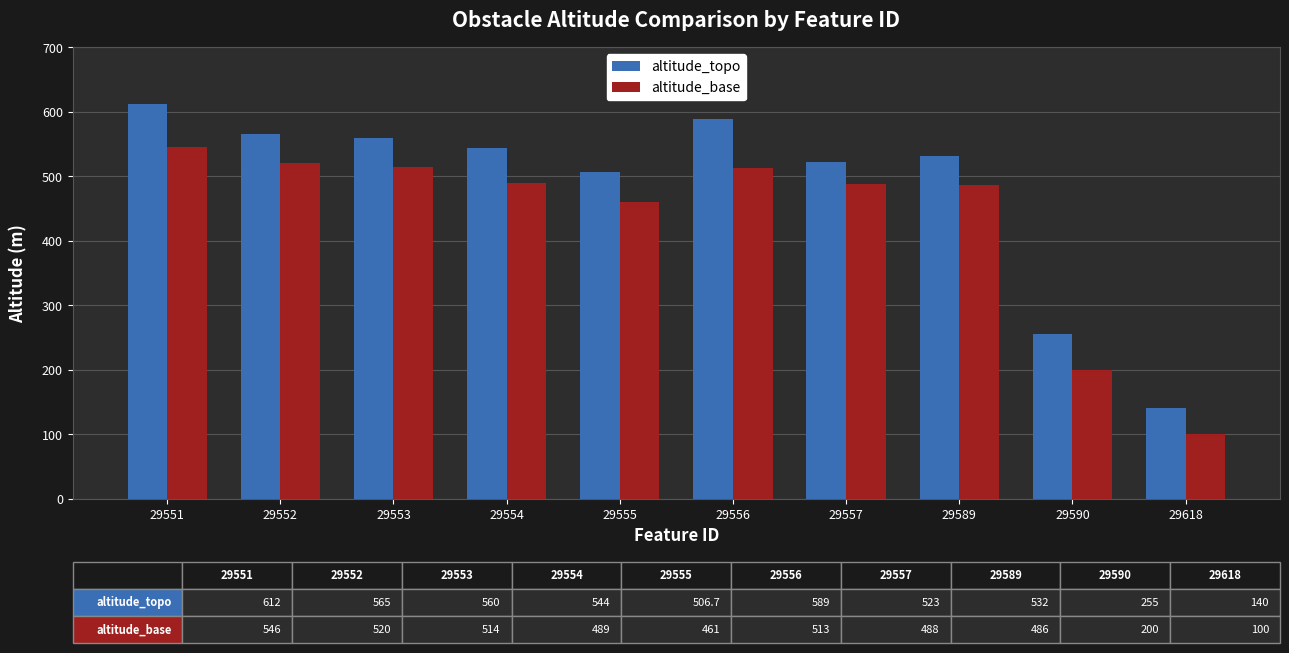

How many bars are there in each group?

2